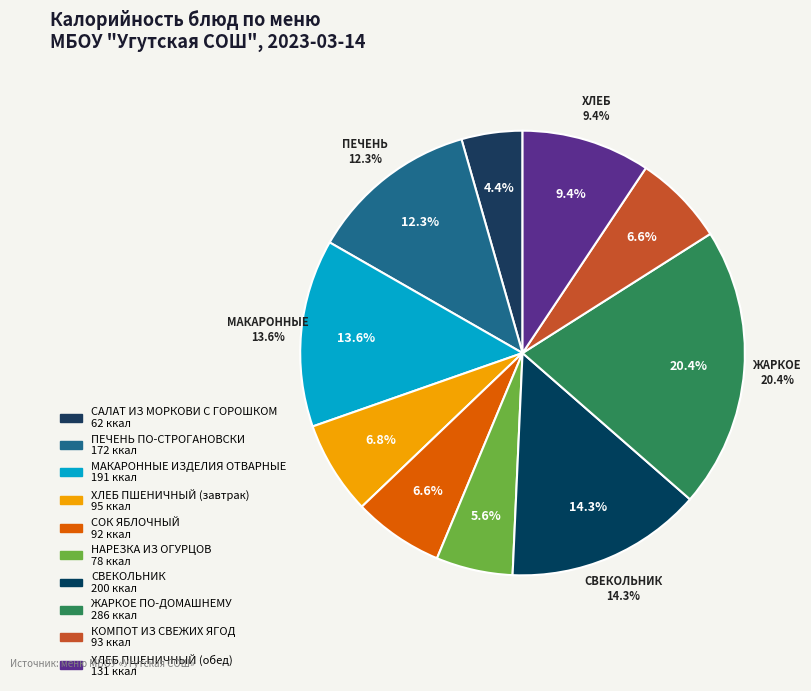

Rank the categories by value from highest to lowest.

ЖАРКОЕ ПО-ДОМАШНЕМУ, СВЕКОЛЬНИК, МАКАРОННЫЕ ИЗДЕЛИЯ ОТВАРНЫЕ, ПЕЧЕНЬ ПО-СТРОГАНОВСКИ, ХЛЕБ ПШЕНИЧНЫЙ (обед), ХЛЕБ ПШЕНИЧНЫЙ (завтрак), КОМПОТ ИЗ СВЕЖИХ ЯГОД, СОК ЯБЛОЧНЫЙ, НАРЕЗКА ИЗ ОГУРЦОВ, САЛАТ ИЗ МОРКОВИ С ГОРОШКОМ